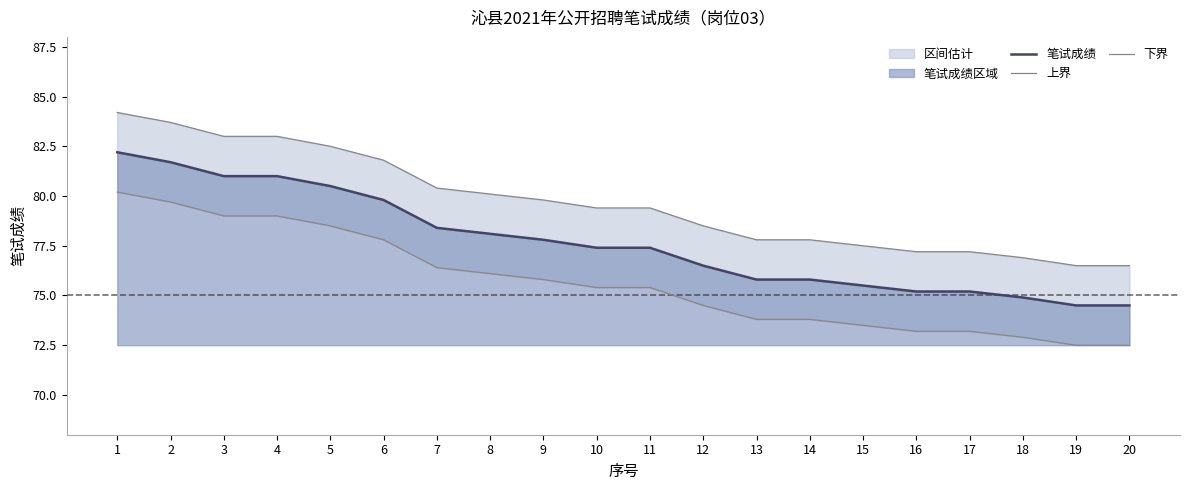

List the series in order of their peak value, lowest first.

下界, 笔试成绩, 上界